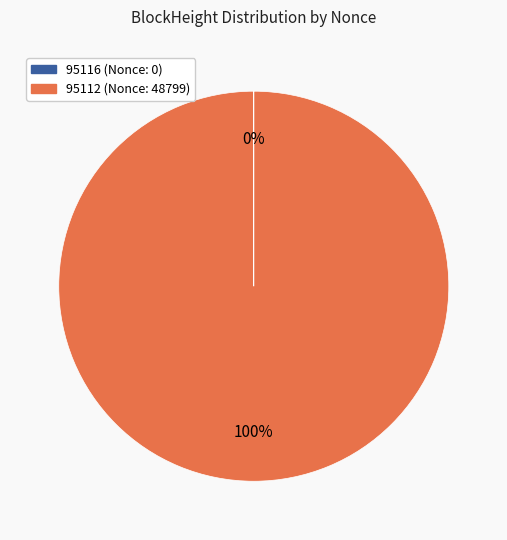

To the nearest percent, what portion does 95112 represent?

100%